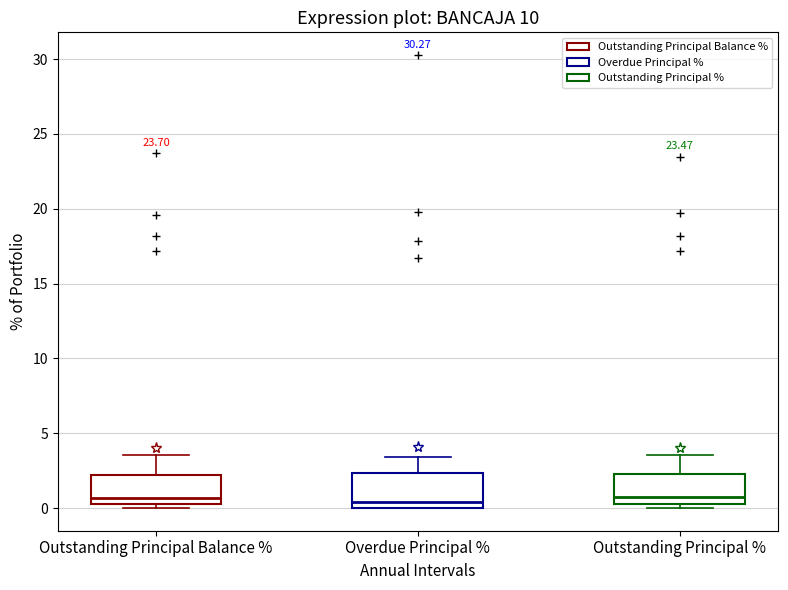

Reading left to right, read every box against the y-axis: the position of its median line, the range the box covers, and the ends of its whiskers. The values are not printed on the chart, so give them approximately, as read against the axis.

Outstanding Principal Balance %: median 0.5 (just above the box's lower edge), box 0.5 to 2.0, whiskers 0.0 to 3.5
Overdue Principal %: median 0.5, box 0.0 to 2.5, whiskers 0.0 to 3.5
Outstanding Principal %: median 0.5, box 0.0 to 2.5, whiskers 0.0 (just below the box's lower edge) to 3.5